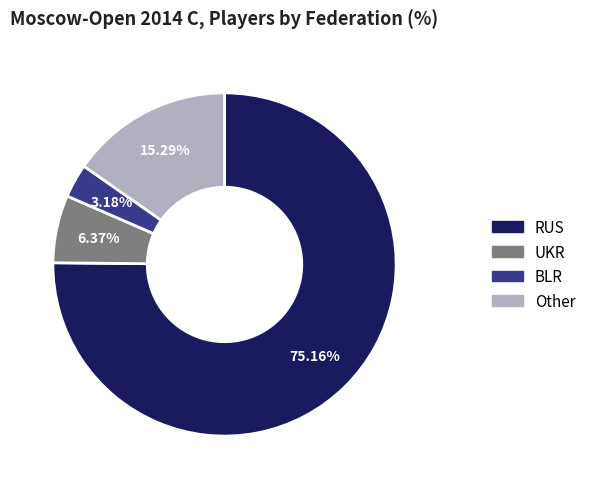

Which slice represents more than half of the pie?

RUS